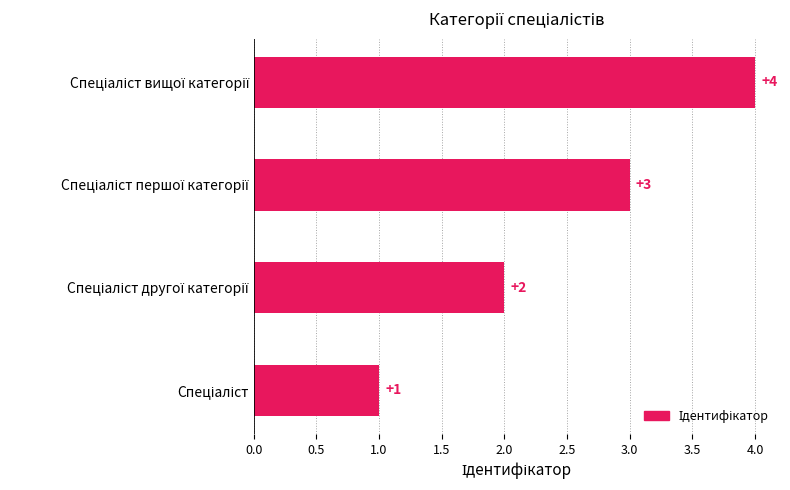

How many categories are shown in the chart?

4